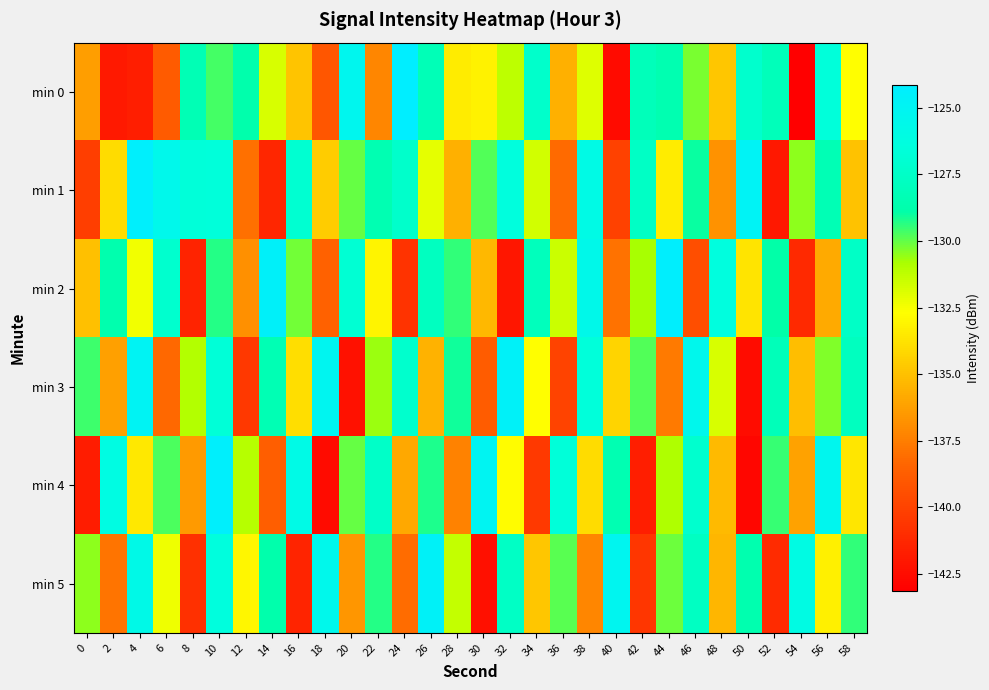

How many series are shown in this chart?

6